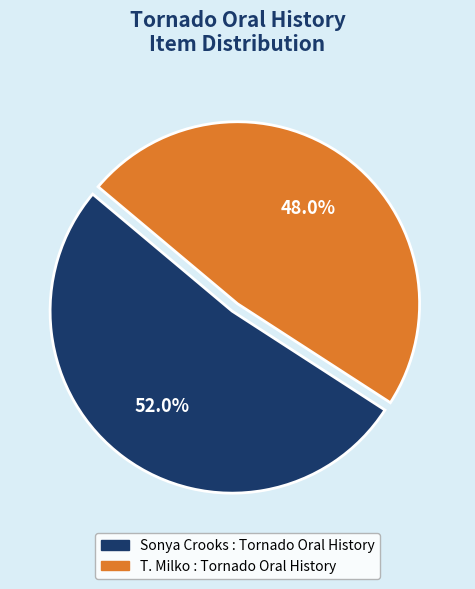

How much of the chart is everything except T. Milko : Tornado Oral History?

52.0%